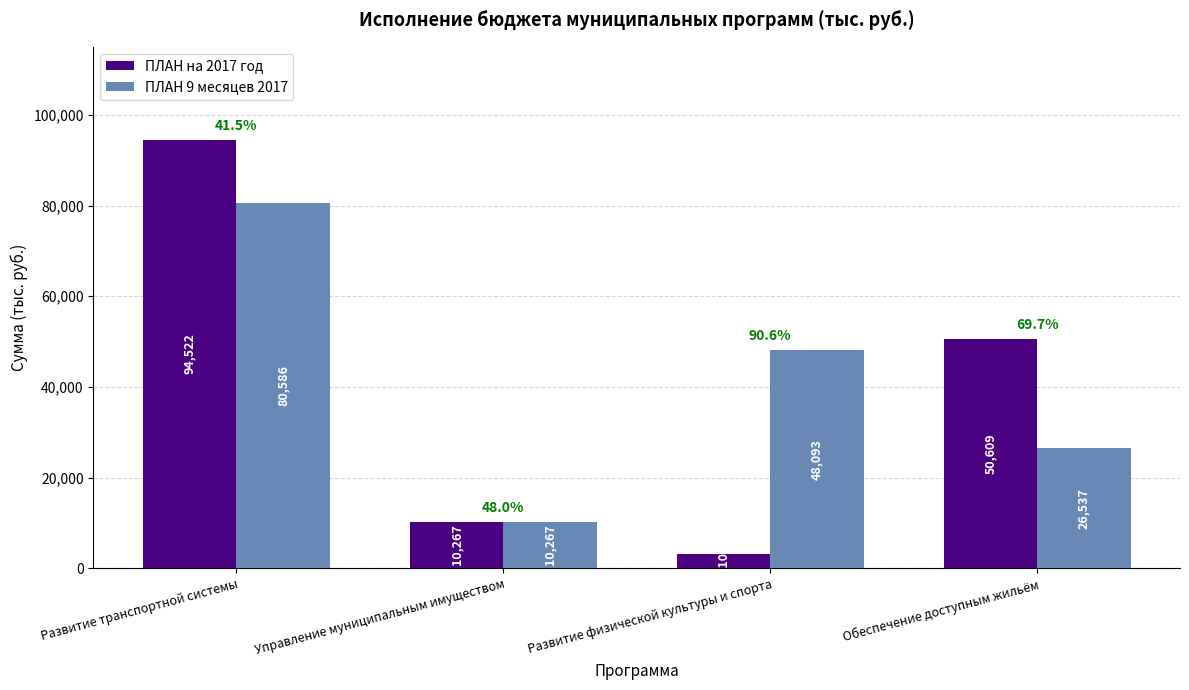

What is the label of the 3rd bar from the left?

Развитие физической культуры и спорта